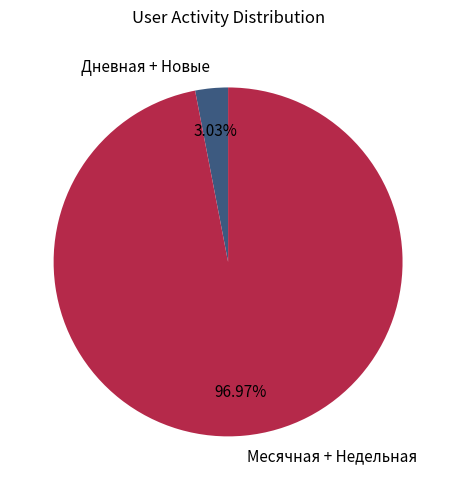

Combined, do Дневная + Новые and Месячная + Недельная account for over 50%?

Yes